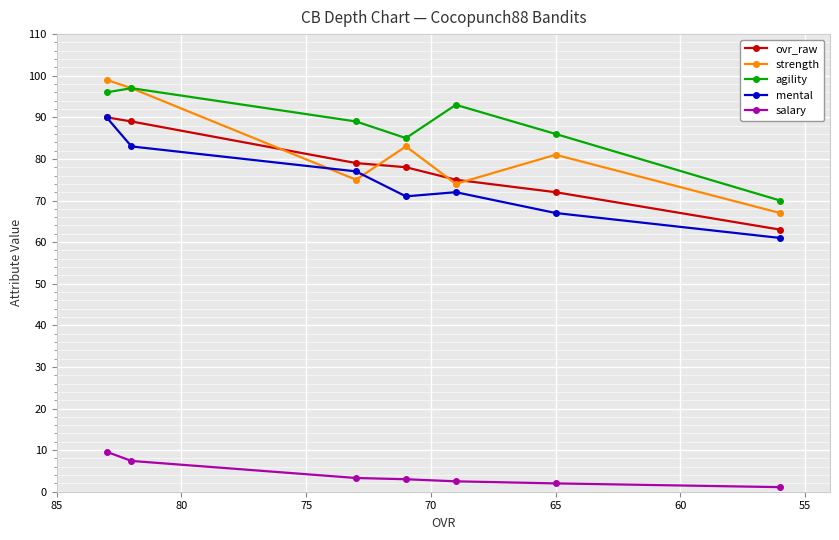

What is the difference between the second highest and second lowest values in the agility series?

11.0